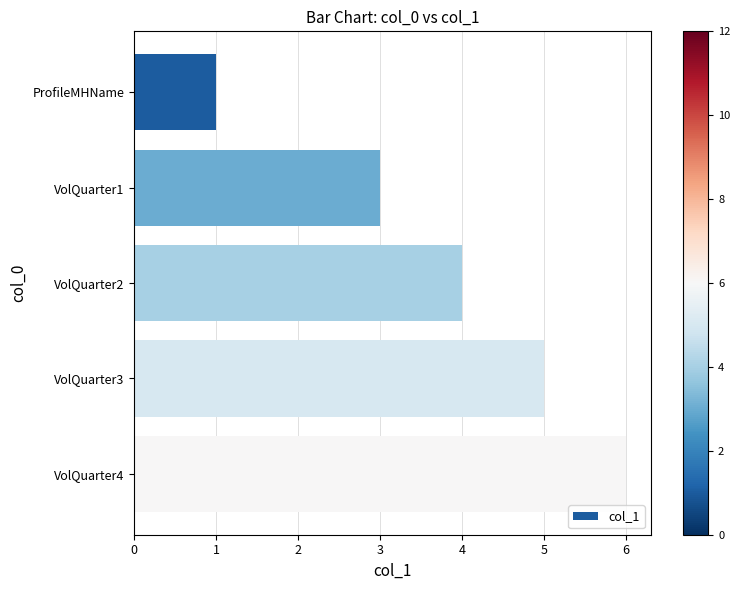

Approximately how many times larger is the value at VolQuarter1 compared to VolQuarter4?

0.5